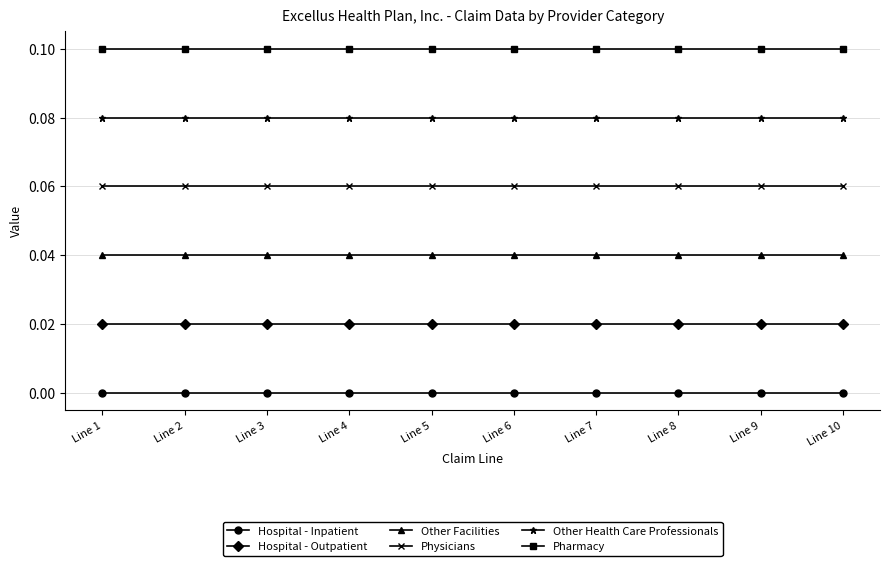

The Hospital - Inpatient series shows 0.0 at Line 5. True or false?

True